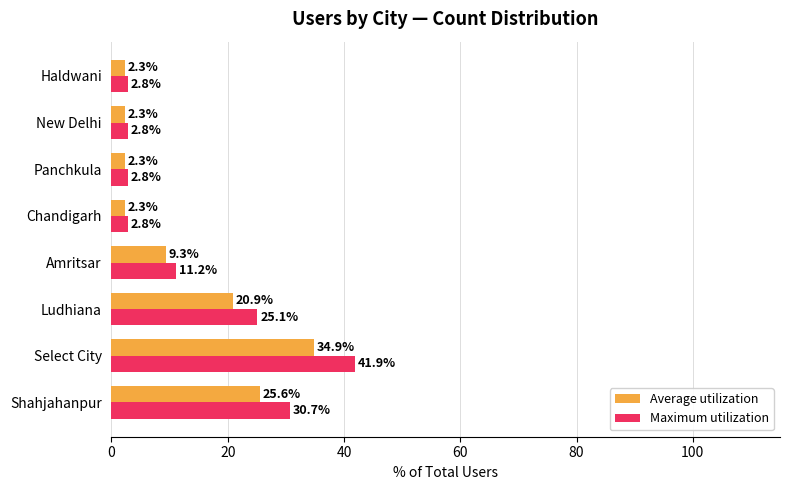

What is the greatest value displayed?

41.9